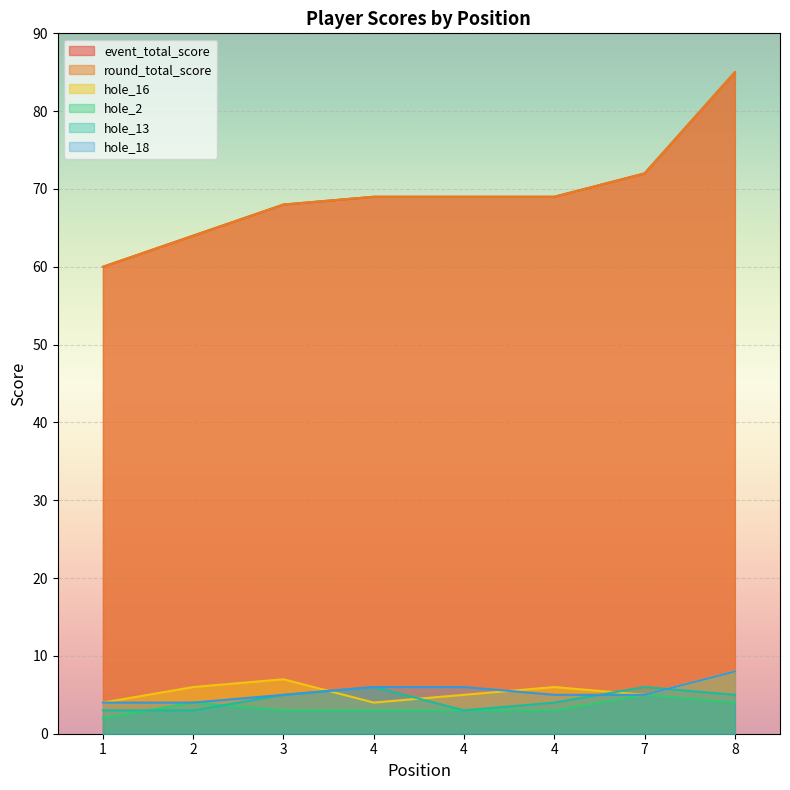

What is the difference between the round_total_score values at 4 and 1?

9